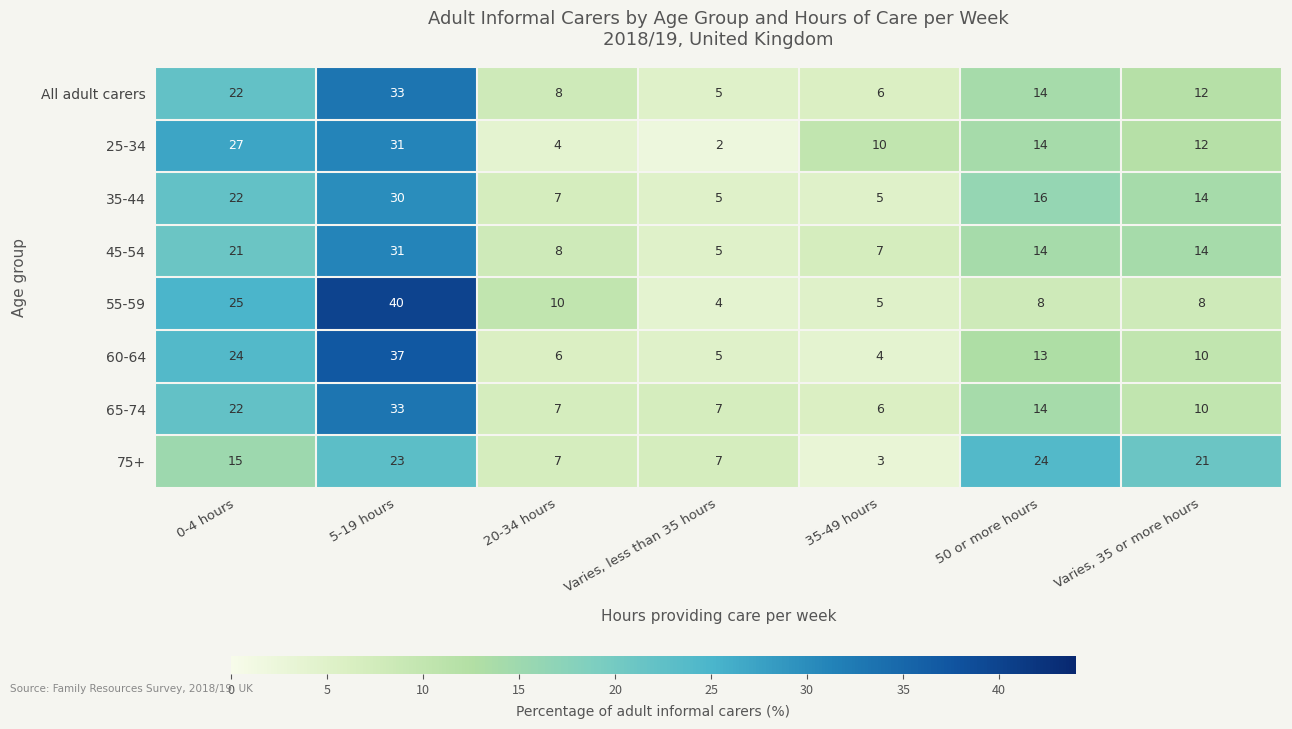

Between 5-19 hours and Varies, 35 or more hours, which series saw the biggest shift?

55-59